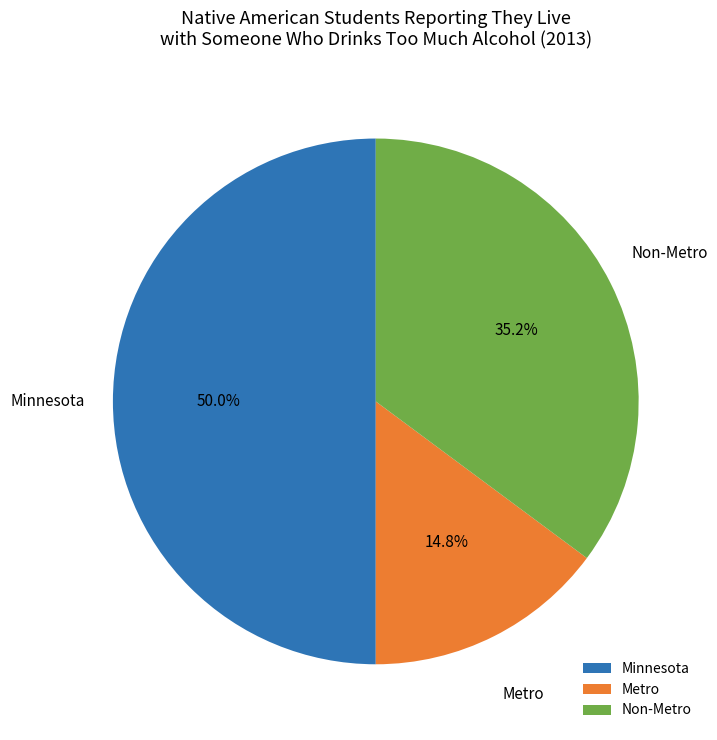

Which category has the smallest portion of the pie?

Metro